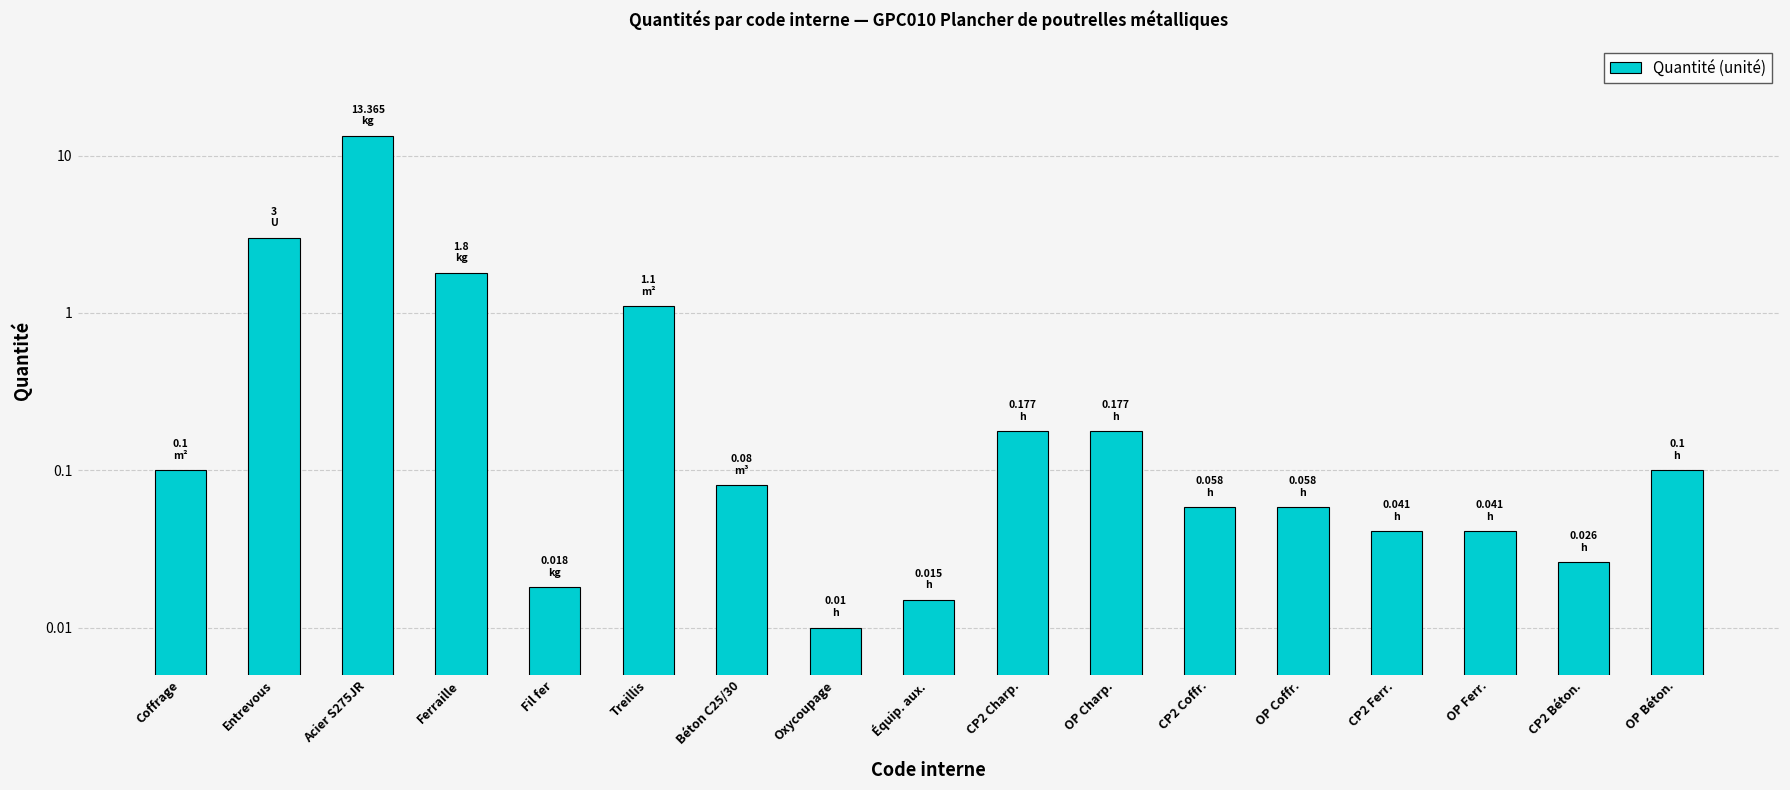

What is the change in value from Acier S275JR to OP Ferr.?

-13.3